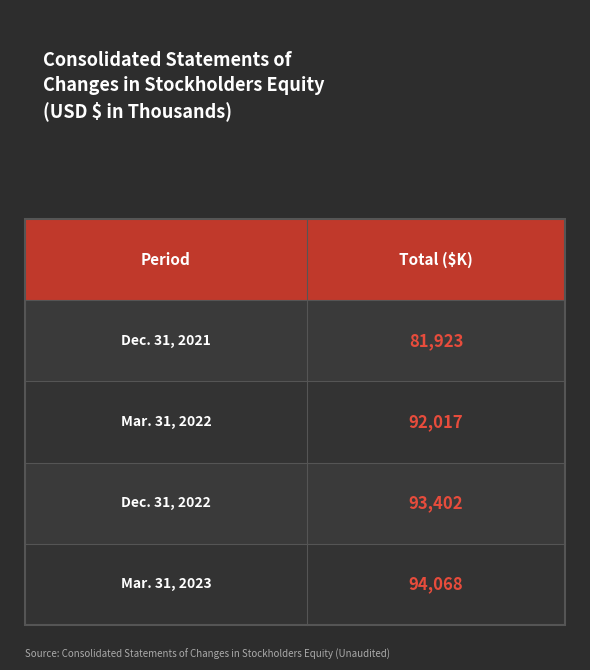

Count the number of data series in this chart.

1